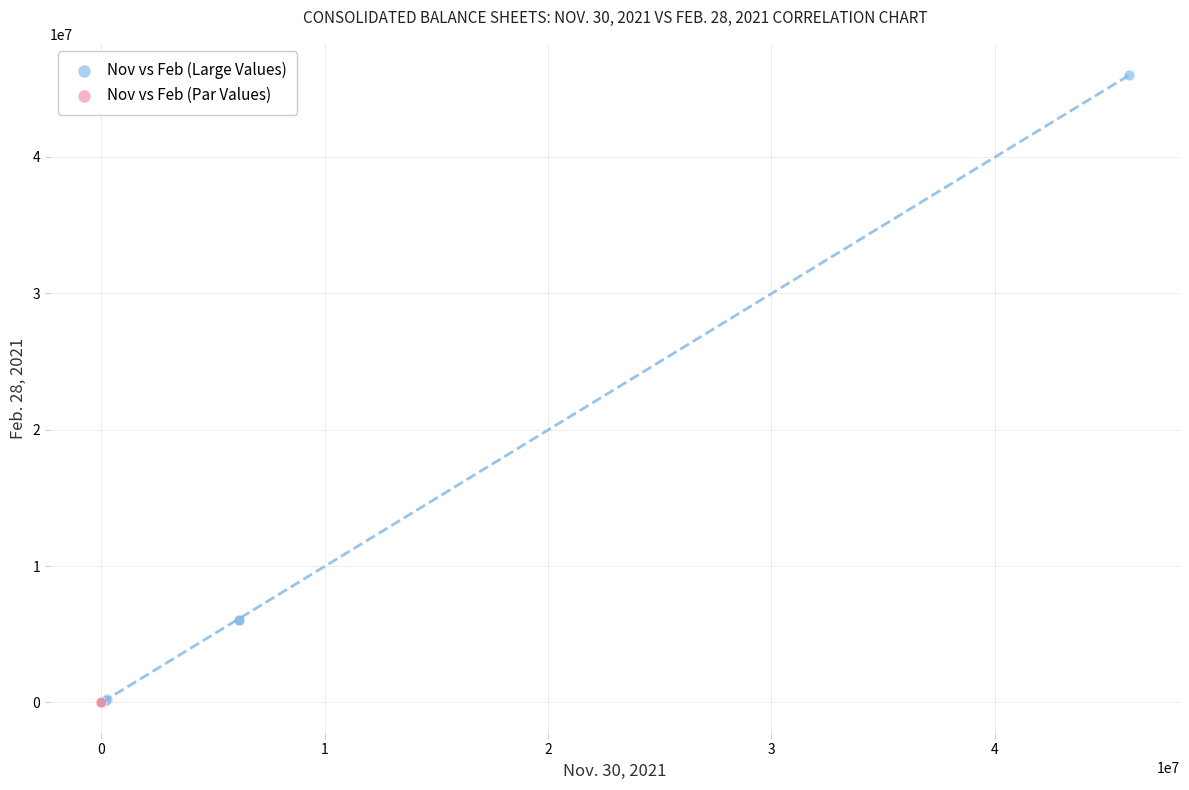

Which series has the widest spread of Y values?

Nov vs Feb (Large Values)